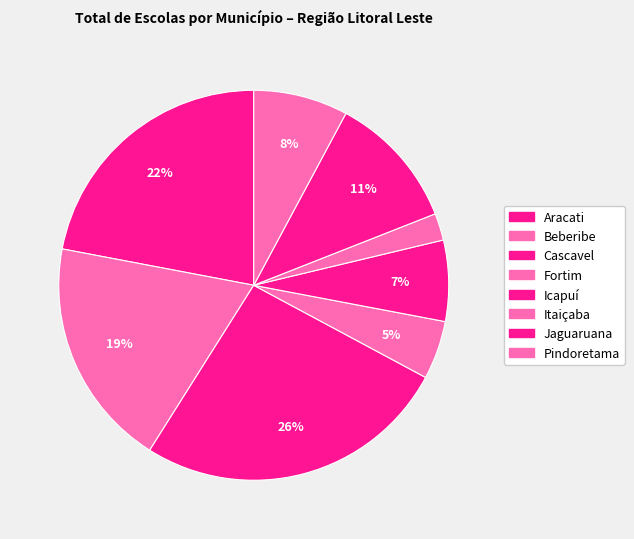

Which has a higher value, Cascavel or Beberibe?

Cascavel